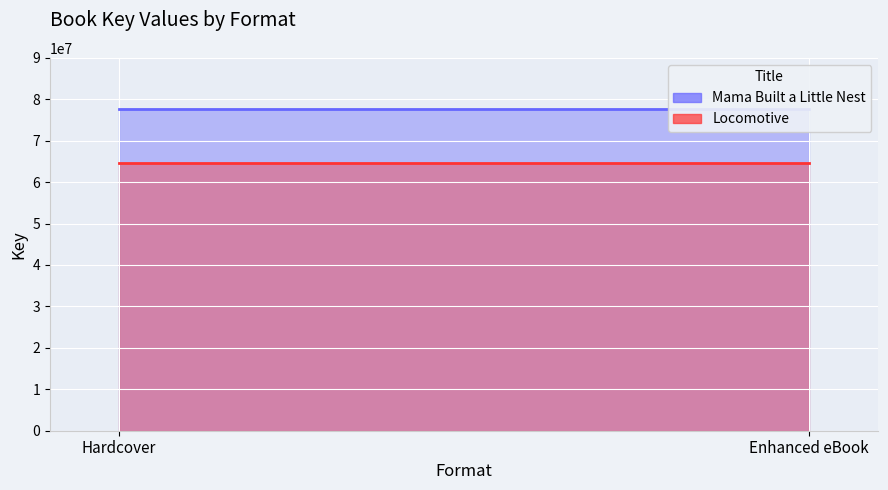

How many distinct data groups are displayed?

2